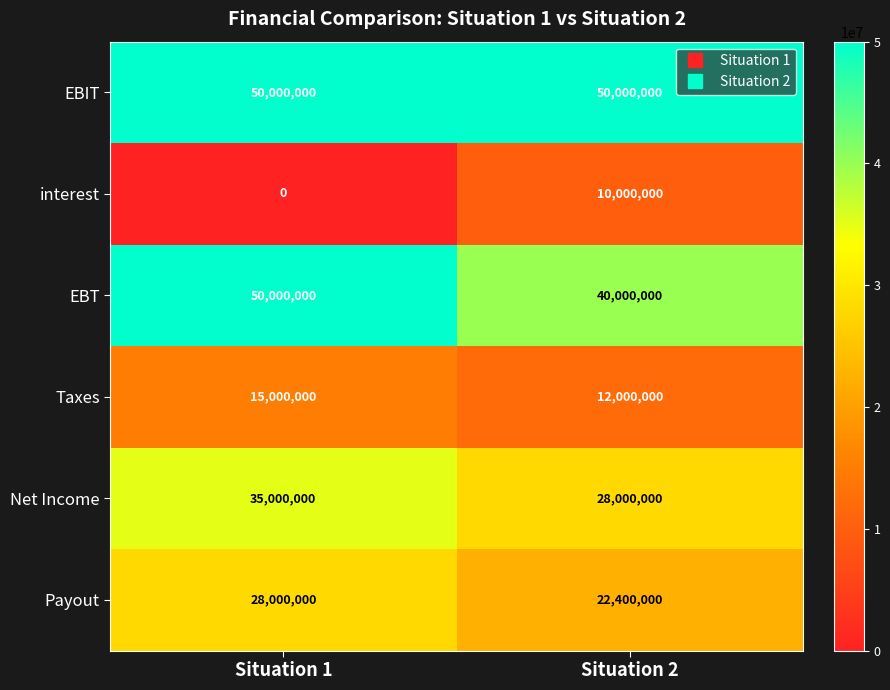

What is the difference between the Net Income values at Situation 2 and Situation 1?

7000000